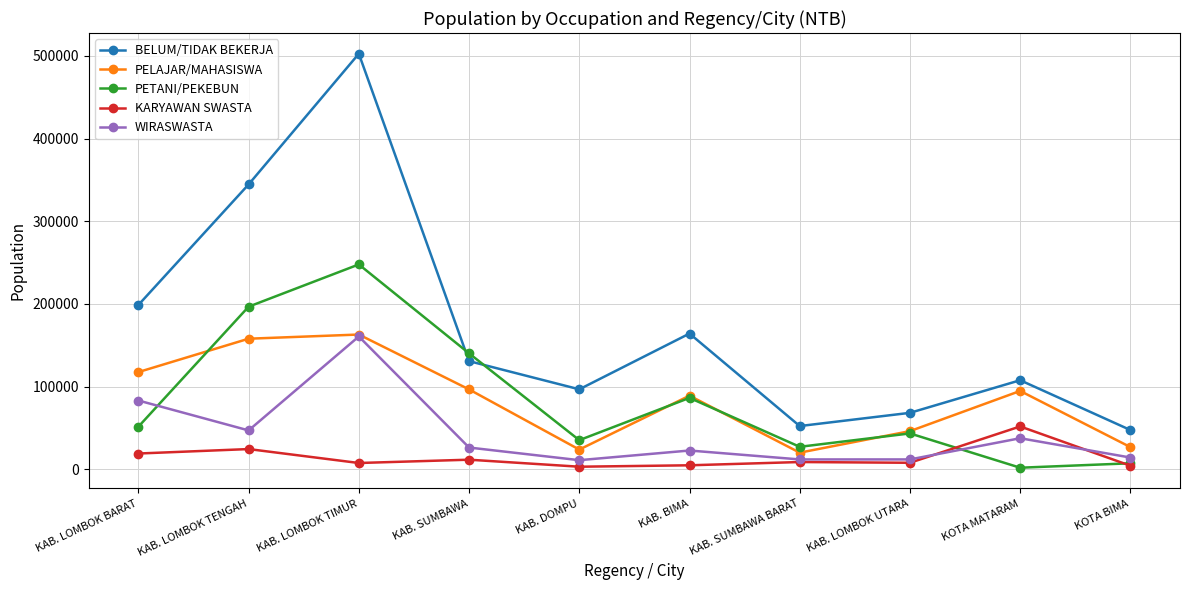

True or false: WIRASWASTA and KARYAWAN SWASTA cross at least once.

True